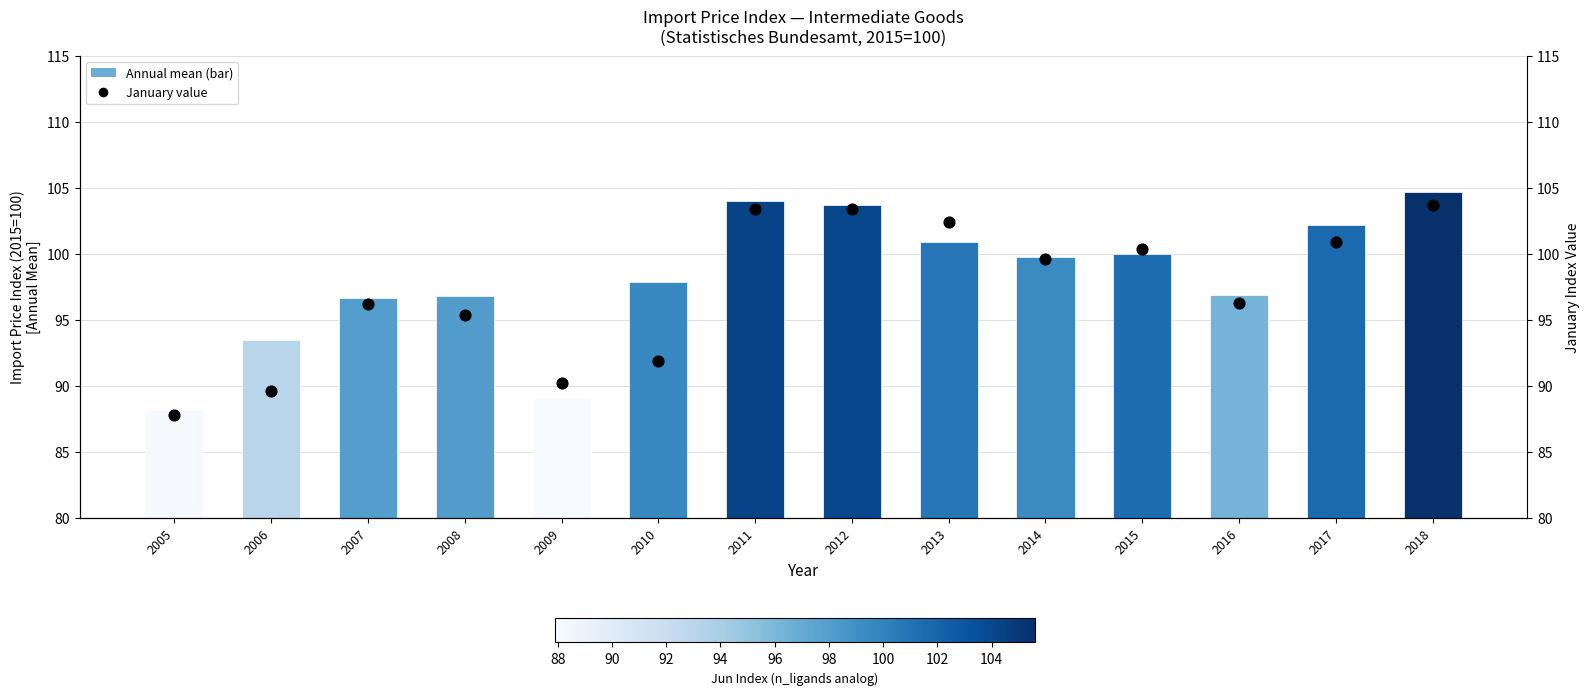

What is the total value across all series at 2007?

192.9